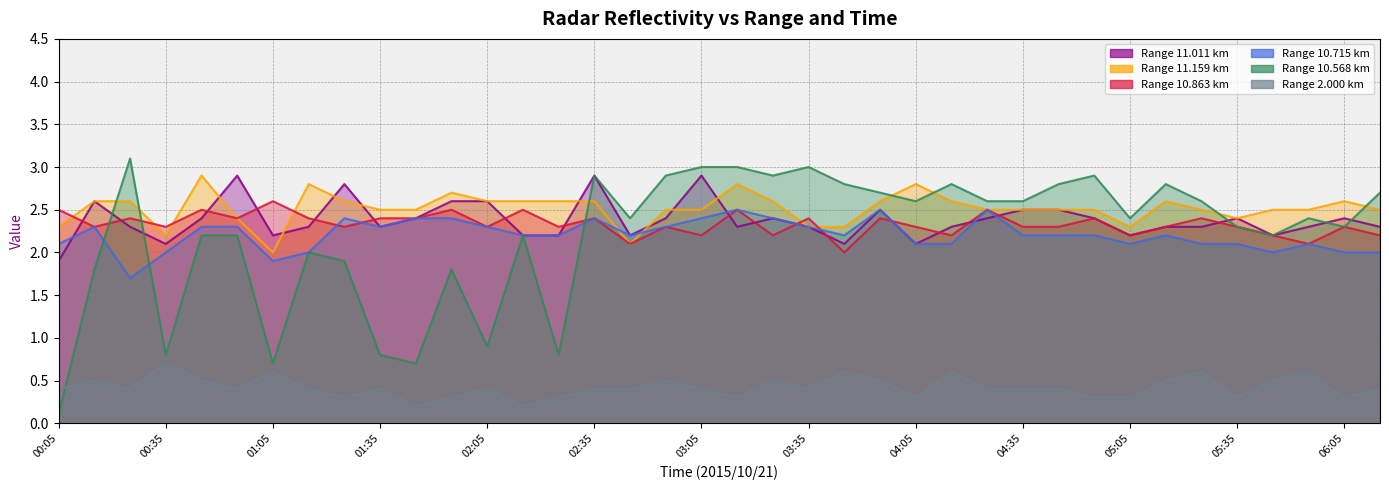

At which label does 11.011 first exceed 2?

00:15